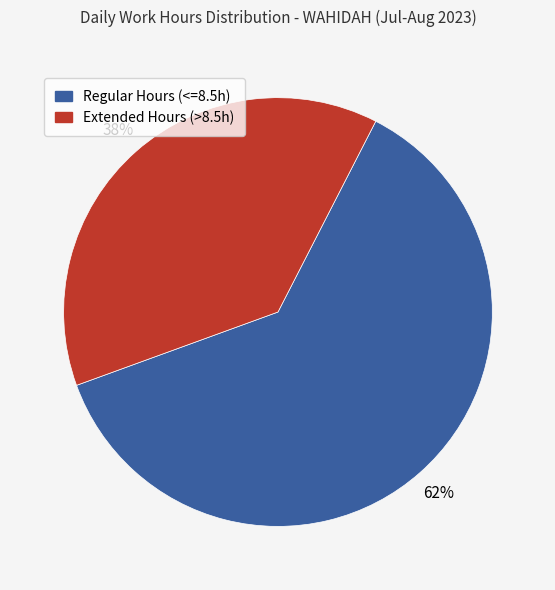

To the nearest percent, what is the average slice percentage?

50%